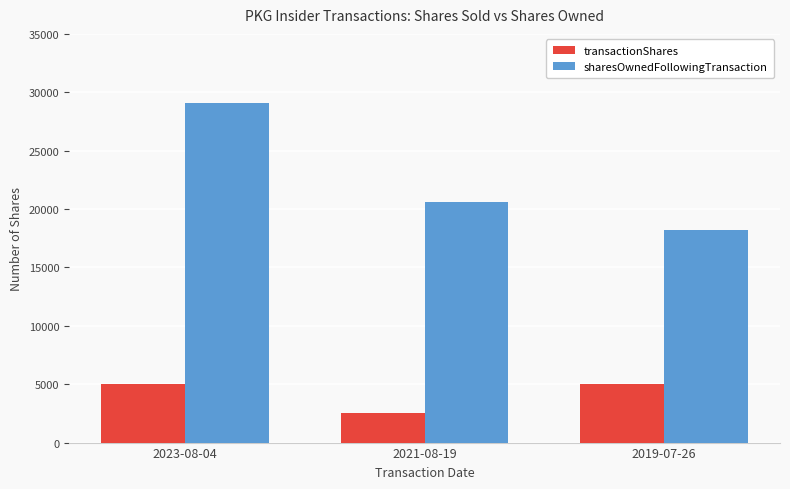

What is the value of the sharesOwnedFollowingTransaction bar at the 1st from the left?

29058